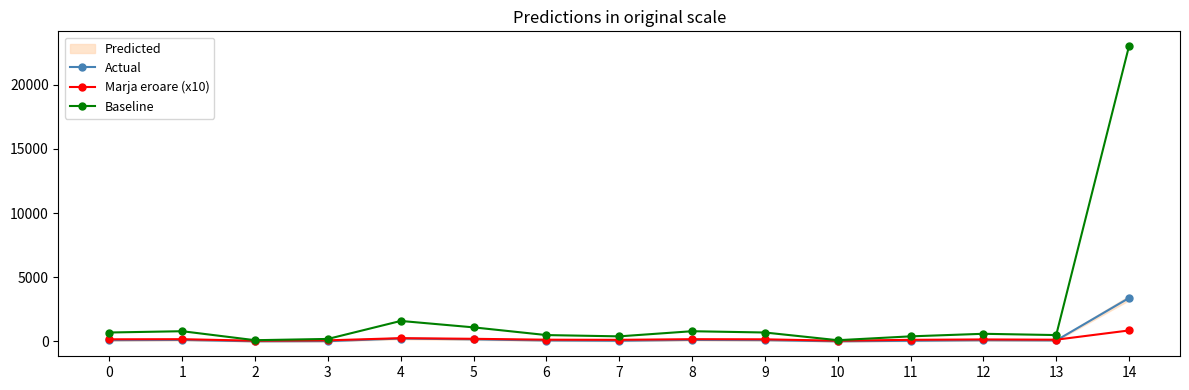

What value does the Marja eroare (x10) series have at 5?

210